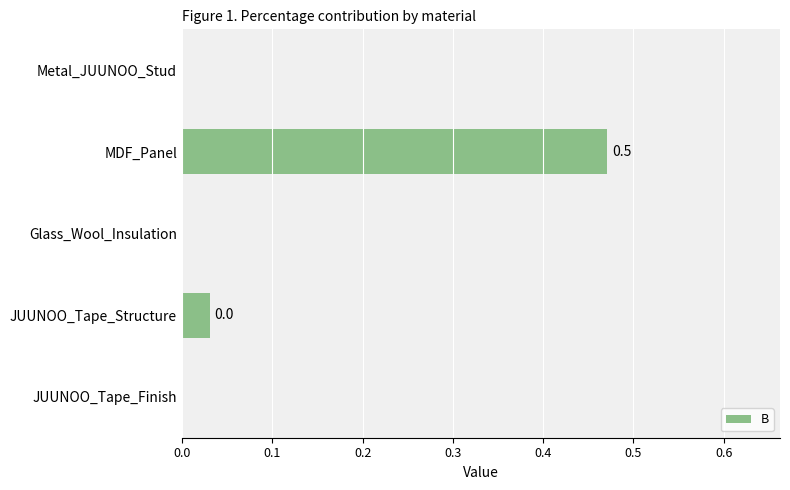

The chart shows a value of 0.0 at JUUNOO_Tape_Finish. True or false?

True